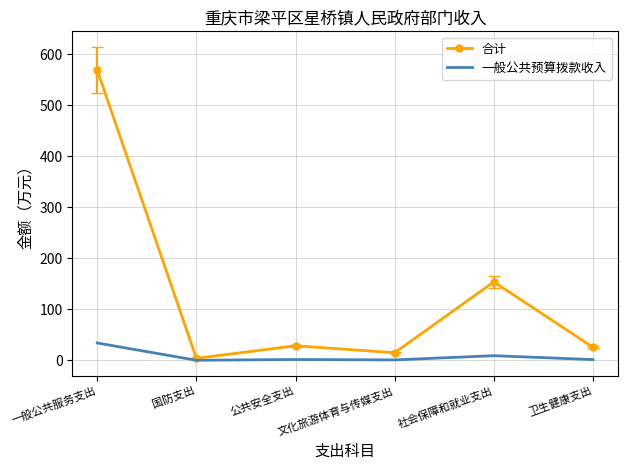

Which series has the widest spread of values?

合计